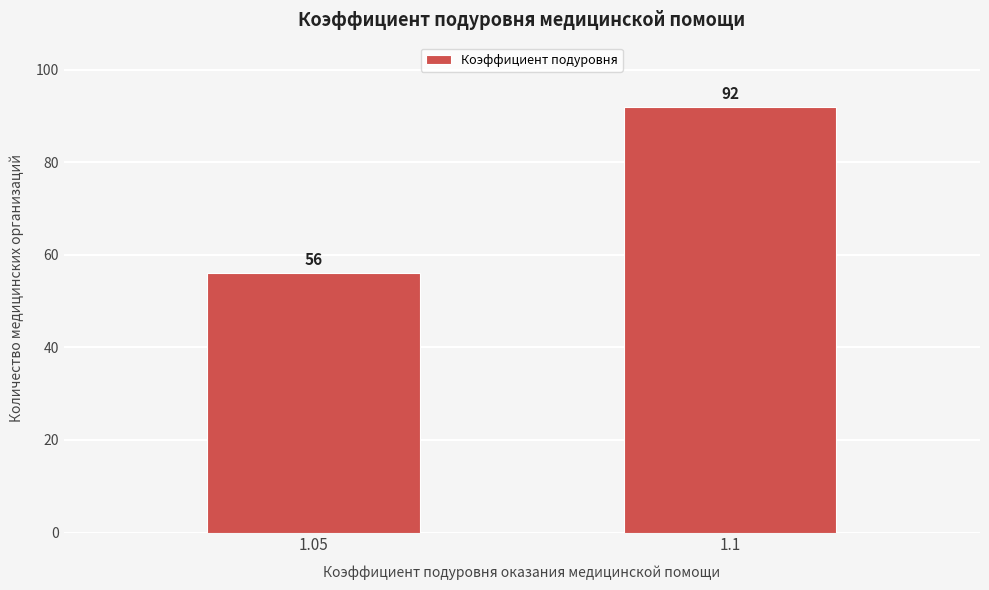

Reading left to right, transcribe all the data shown in this chart.

56	92